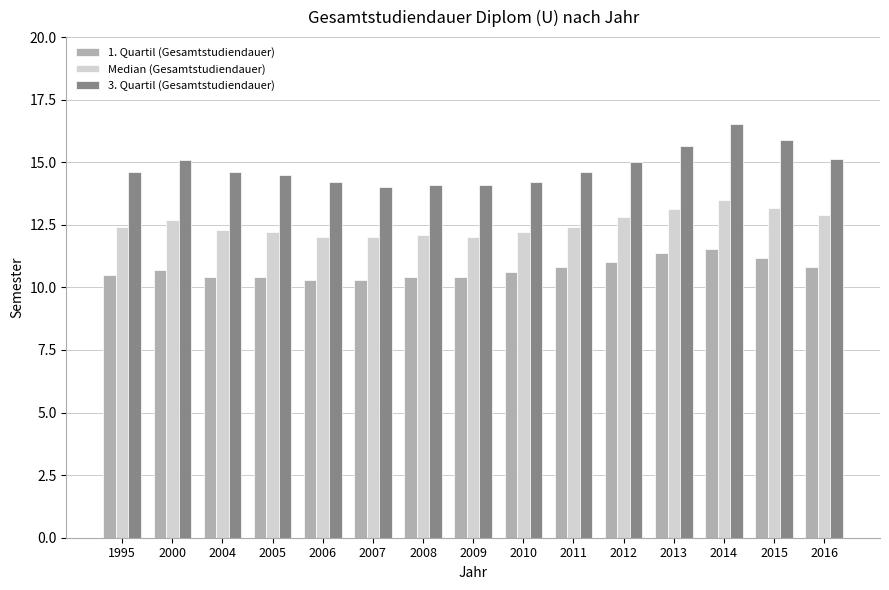

What is the sum of the 1. Quartil (Gesamtstudiendauer) values at 1995 and 2009?

20.9